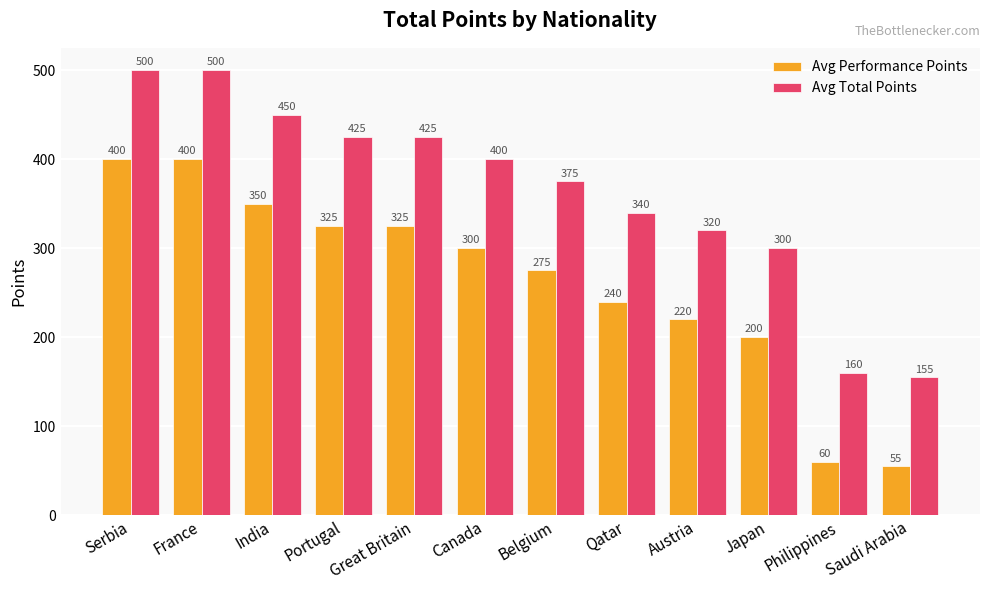

What is the difference between the highest and lowest values at Philippines?

100